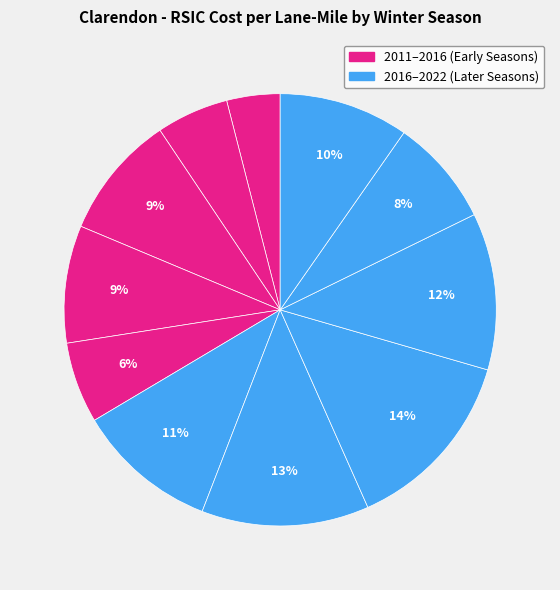

How many slices are in this pie chart?

11